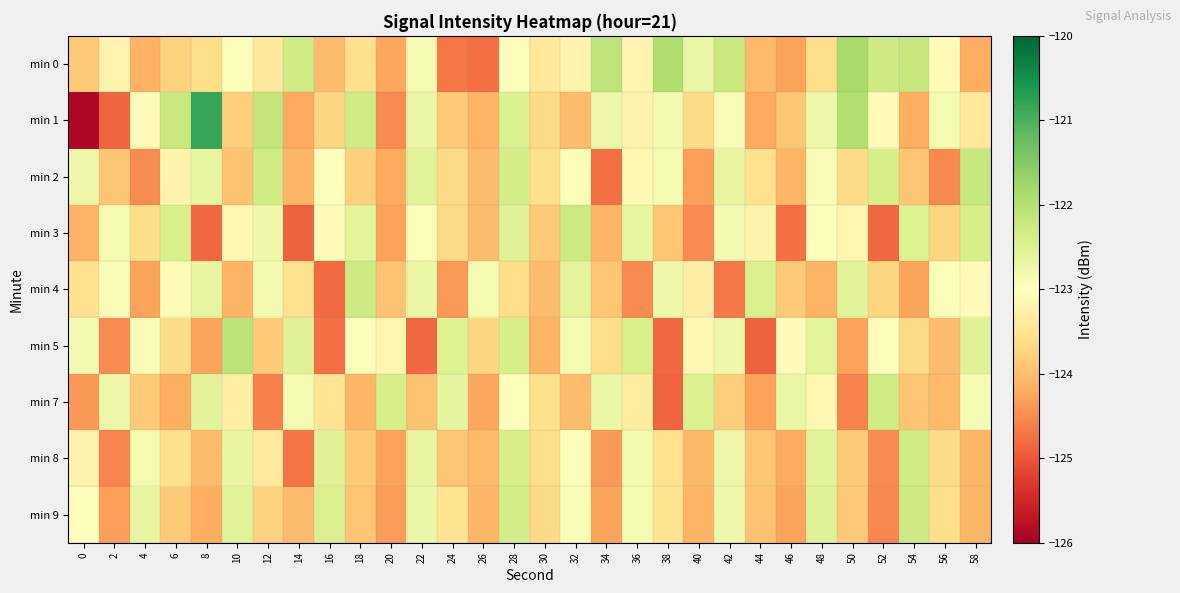

Reading left to right, what are all the values shown in this chart?

min 0: 0=-123.8	2=-123.2	4=-124.1	6=-123.8	8=-123.6	10=-122.9	12=-123.4	14=-122.3	16=-124.0	18=-123.6	20=-124.2	22=-122.8	24=-124.7	26=-124.8	28=-122.9	30=-123.4	32=-123.2	34=-122.1	36=-123.2	38=-121.9	40=-122.7	42=-122.2	44=-124.1	46=-124.3	48=-123.6	50=-121.8	52=-122.3	54=-122.2	56=-123.1	58=-124.2
min 1: 0=-125.9	2=-124.9	4=-123.1	6=-122.2	8=-120.8	10=-123.8	12=-122.1	14=-124.2	16=-123.7	18=-122.3	20=-124.5	22=-122.7	24=-123.8	26=-124.1	28=-122.5	30=-123.7	32=-124.0	34=-122.7	36=-123.2	38=-122.8	40=-123.7	42=-122.9	44=-124.2	46=-123.9	48=-122.8	50=-122.0	52=-123.1	54=-124.2	56=-122.8	58=-123.4
min 2: 0=-122.7	2=-123.9	4=-124.5	6=-123.2	8=-122.6	10=-123.9	12=-122.3	14=-124.1	16=-123.0	18=-123.8	20=-124.2	22=-122.5	24=-123.7	26=-124.0	28=-122.3	30=-123.6	32=-122.9	34=-124.8	36=-123.1	38=-122.8	40=-124.3	42=-122.7	44=-123.5	46=-124.1	48=-122.9	50=-123.6	52=-122.4	54=-123.9	56=-124.5	58=-122.2
min 3: 0=-124.1	2=-122.8	4=-123.6	6=-122.4	8=-124.8	10=-123.2	12=-122.8	14=-124.9	16=-123.0	18=-122.6	20=-124.3	22=-122.9	24=-123.7	26=-124.0	28=-122.5	30=-123.8	32=-122.3	34=-124.1	36=-122.6	38=-123.9	40=-124.5	42=-122.8	44=-123.2	46=-124.8	48=-122.9	50=-123.2	52=-124.8	54=-122.5	56=-123.7	58=-122.4
min 4: 0=-123.5	2=-122.9	4=-124.3	6=-123.1	8=-122.6	10=-124.1	12=-122.8	14=-123.6	16=-124.8	18=-122.3	20=-123.9	22=-122.7	24=-124.4	26=-122.8	28=-123.6	30=-124.0	32=-122.6	34=-123.9	36=-124.5	38=-122.7	40=-123.3	42=-124.7	44=-122.4	46=-123.8	48=-124.1	50=-122.6	52=-123.7	54=-124.3	56=-122.9	58=-123.1
min 5: 0=-122.8	2=-124.5	4=-122.9	6=-123.6	8=-124.3	10=-122.1	12=-123.8	14=-122.5	16=-124.8	18=-122.9	20=-123.2	22=-124.8	24=-122.5	26=-123.7	28=-122.4	30=-124.1	32=-122.8	34=-123.6	36=-122.4	38=-124.8	40=-123.2	42=-122.8	44=-124.9	46=-123.0	48=-122.6	50=-124.3	52=-122.9	54=-123.7	56=-124.0	58=-122.5
min 7: 0=-124.4	2=-122.7	4=-123.8	6=-124.2	8=-122.6	10=-123.3	12=-124.6	14=-122.8	16=-123.5	18=-124.1	20=-122.4	22=-123.9	24=-122.6	26=-124.3	28=-122.9	30=-123.6	32=-124.0	34=-122.7	36=-123.4	38=-124.9	40=-122.5	42=-123.8	44=-124.3	46=-122.7	48=-123.1	50=-124.6	52=-122.3	54=-123.9	56=-124.0	58=-122.9
min 8: 0=-123.2	2=-124.6	4=-122.8	6=-123.6	8=-124.0	10=-122.6	12=-123.4	14=-124.7	16=-122.5	18=-123.8	20=-124.3	22=-122.7	24=-123.9	26=-124.1	28=-122.4	30=-123.6	32=-122.9	34=-124.4	36=-122.8	38=-123.5	40=-124.1	42=-122.7	44=-123.9	46=-124.2	48=-122.6	50=-123.8	52=-124.5	54=-122.3	56=-123.6	58=-124.1
min 9: 0=-122.9	2=-124.3	4=-122.7	6=-123.8	8=-124.2	10=-122.5	12=-123.8	14=-124.0	16=-122.5	18=-123.9	20=-124.4	22=-122.7	24=-123.5	26=-124.1	28=-122.3	30=-123.7	32=-122.9	34=-124.3	36=-122.8	38=-123.5	40=-124.1	42=-122.8	44=-123.9	46=-124.3	48=-122.5	50=-123.9	52=-124.5	54=-122.3	56=-123.6	58=-124.1